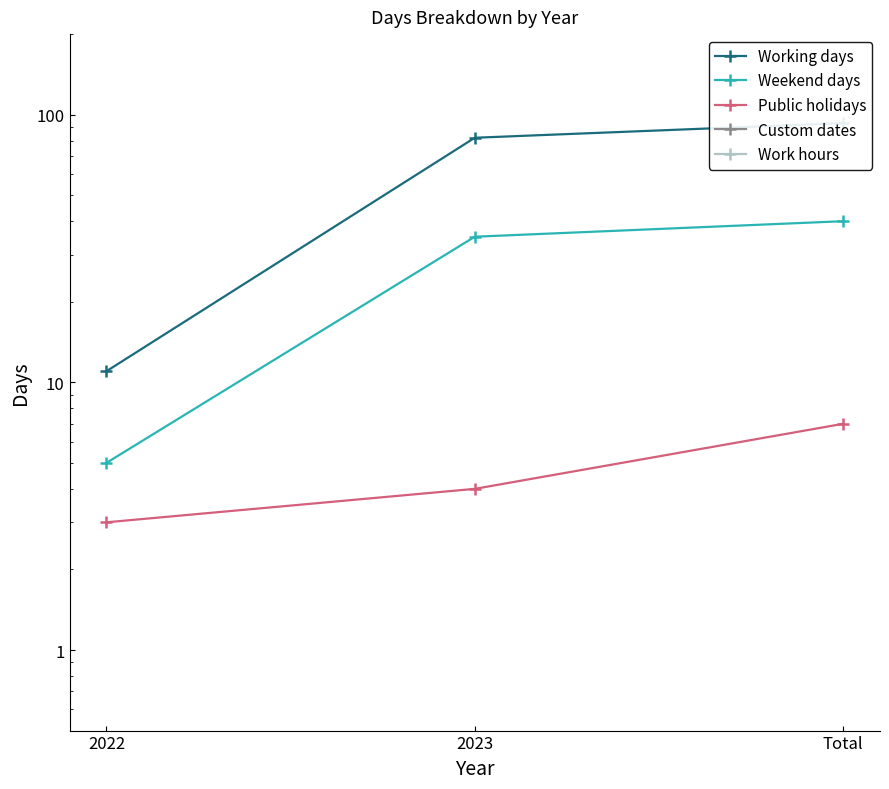

At which category is the sum across all series the highest?

Total